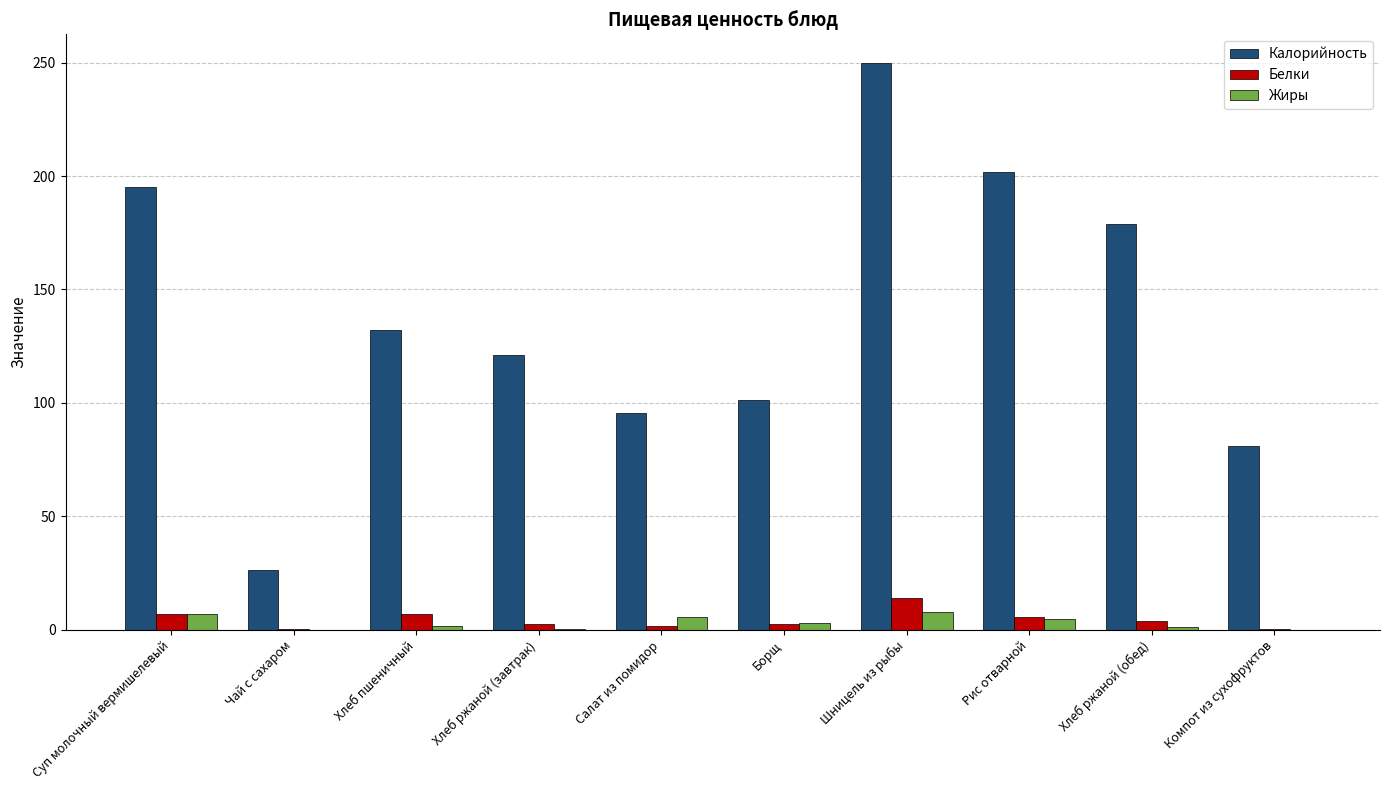

Which series changed the most between Чай с сахаром and Хлеб пшеничный?

Калорийность